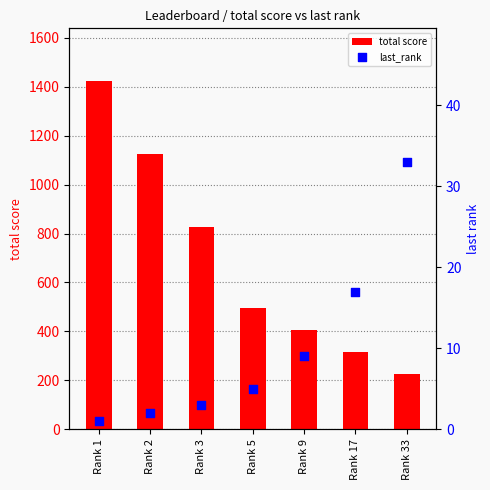

What are all the series names shown in the legend?

total score, last_rank